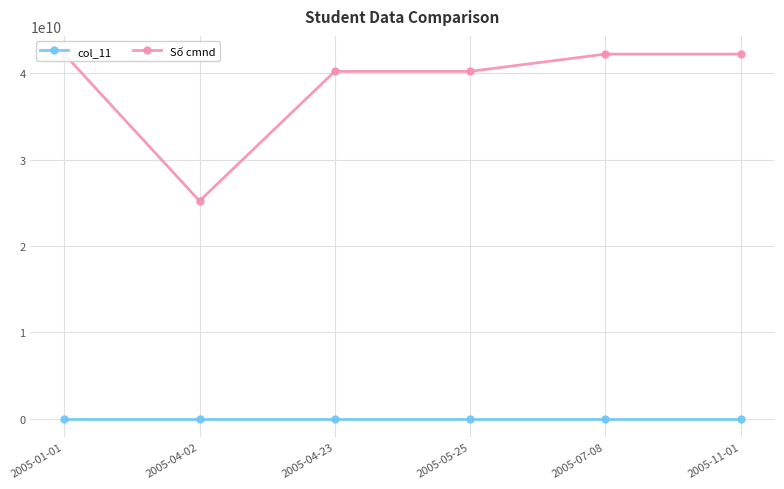

What is the label of the 4th point from the left?

2005-05-25